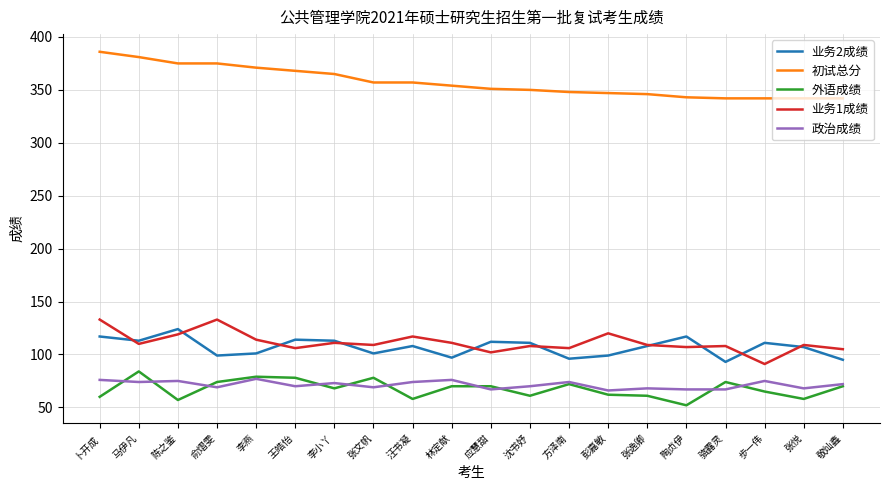

What position from the right is 李小丫?

14